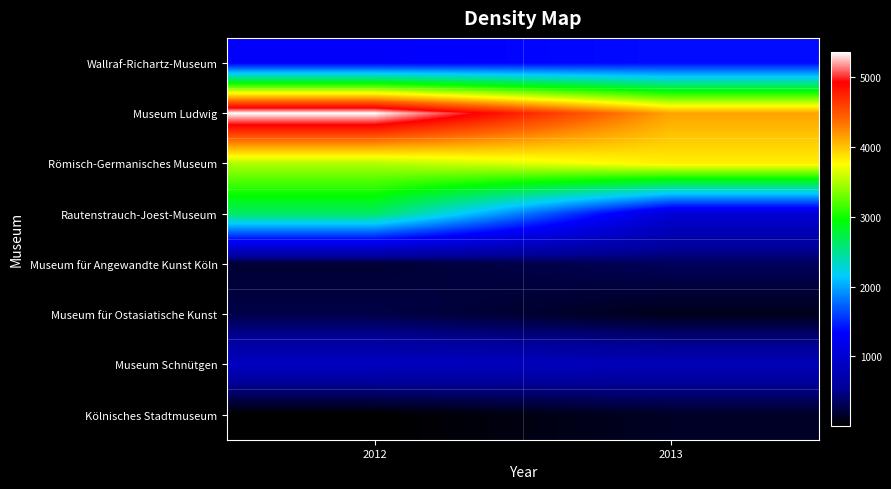

Reading left to right, transcribe all the data shown in this chart.

Wallraf-Richartz-Museum: 2012=1325	2013=1396
Museum Ludwig: 2012=5359	2013=4135
Römisch-Germanisches Museum: 2012=3504	2013=3817
Rautenstrauch-Joest-Museum: 2012=2637	2013=1021
Museum für Angewandte Kunst Köln: 2012=196	2013=333
Museum für Ostasiatische Kunst: 2012=265	2013=106
Museum Schnütgen: 2012=863	2013=791
Kölnisches Stadtmuseum: 2012=9	2013=145